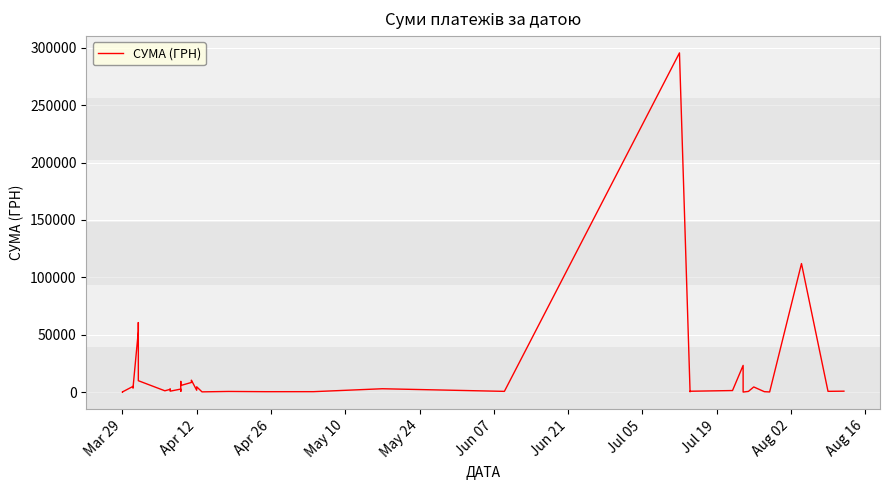

What is the difference between the maximum and minimum values?

295627.4